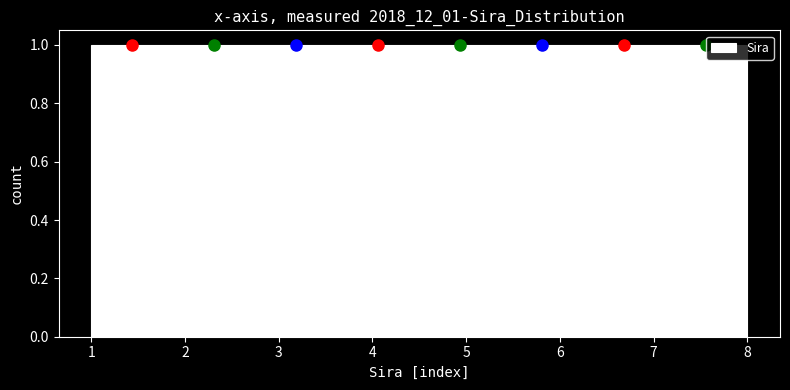

Reading left to right, transcribe this chart: for each bar, give the range it covers on the x-axis and its height. Neither the bar edges nor the heights are printed on the chart, so give them approximately, as read against the axes.

1.0 to 1.9: 1
1.9 to 2.8: 1
2.8 to 3.6: 1
3.6 to 4.5: 1
4.5 to 5.4: 1
5.4 to 6.3: 1
6.3 to 7.1: 1
7.1 to 8.0: 1